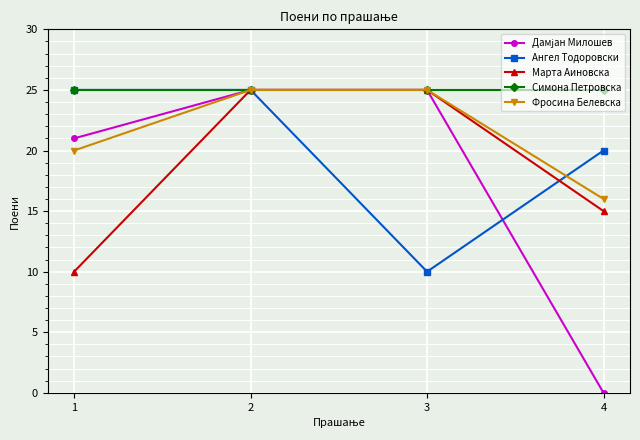

How many lines are shown in the chart?

5